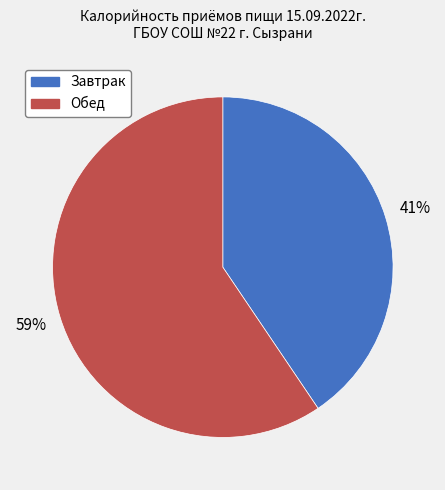

Is it true that Обед is 59% of the pie?

True